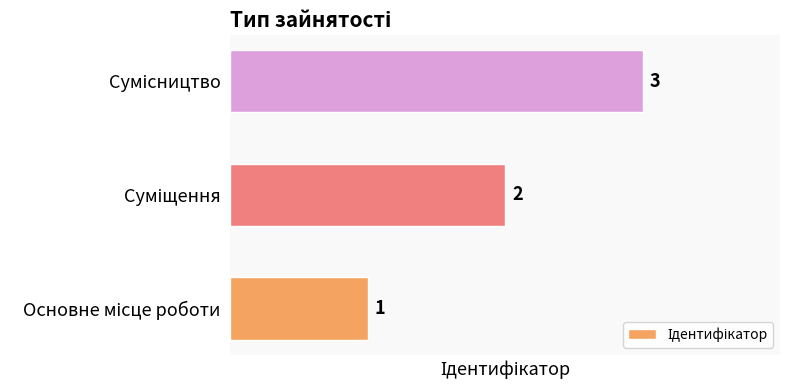

What is the maximum value shown in the chart?

3